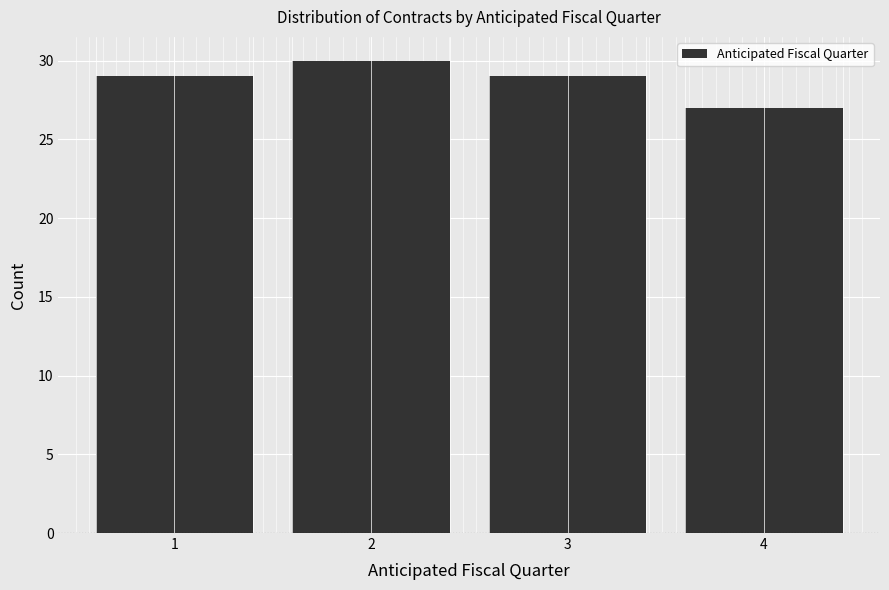

Reading left to right, transcribe all the data shown in this chart.

29	30	29	27